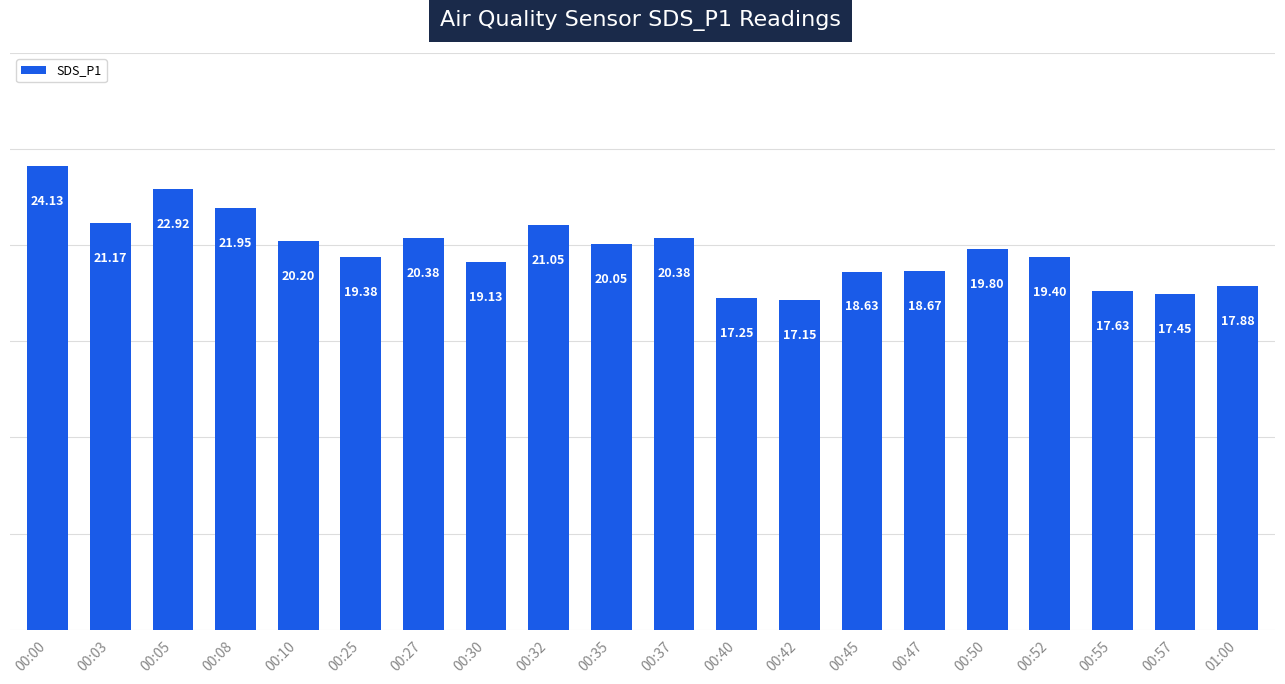

What is the difference between the second highest and second lowest values?

5.7